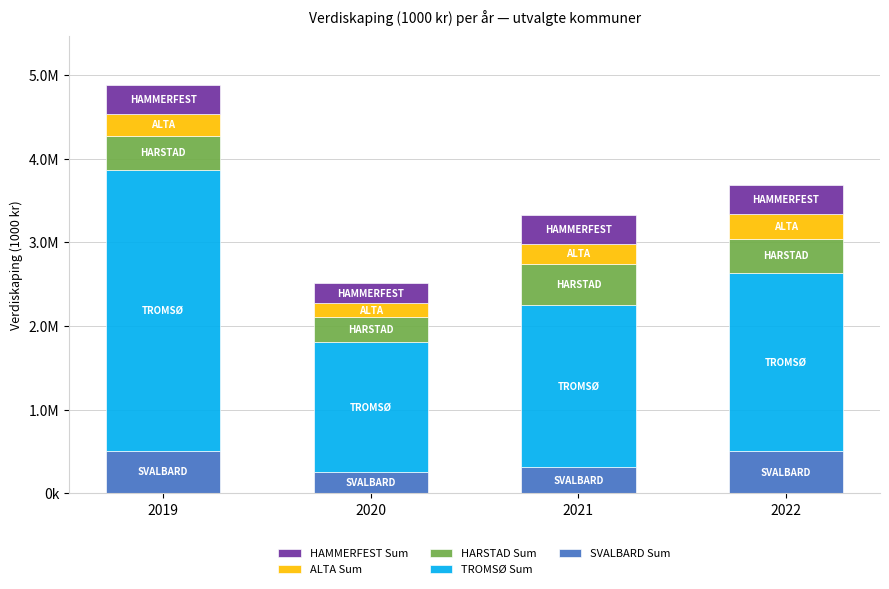

What value does the ALTA Sum series have at 2020?

174299.7